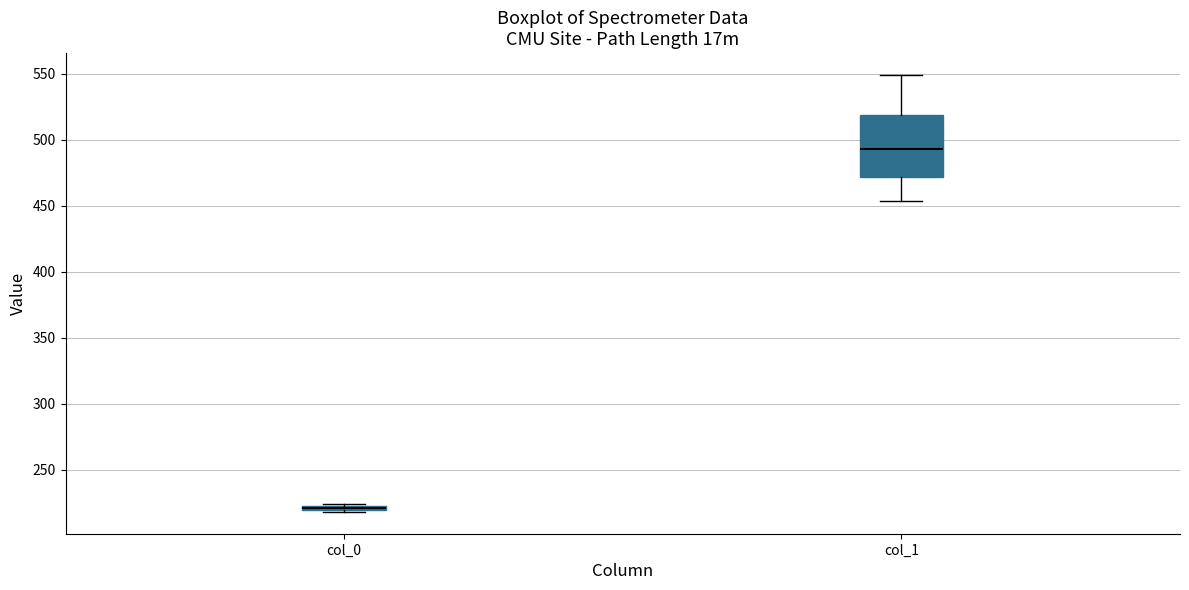

Where does the lower whisker of the box for col_1 end on the y-axis? The values are not printed on the chart, so give them approximately, as read against the axis.

455